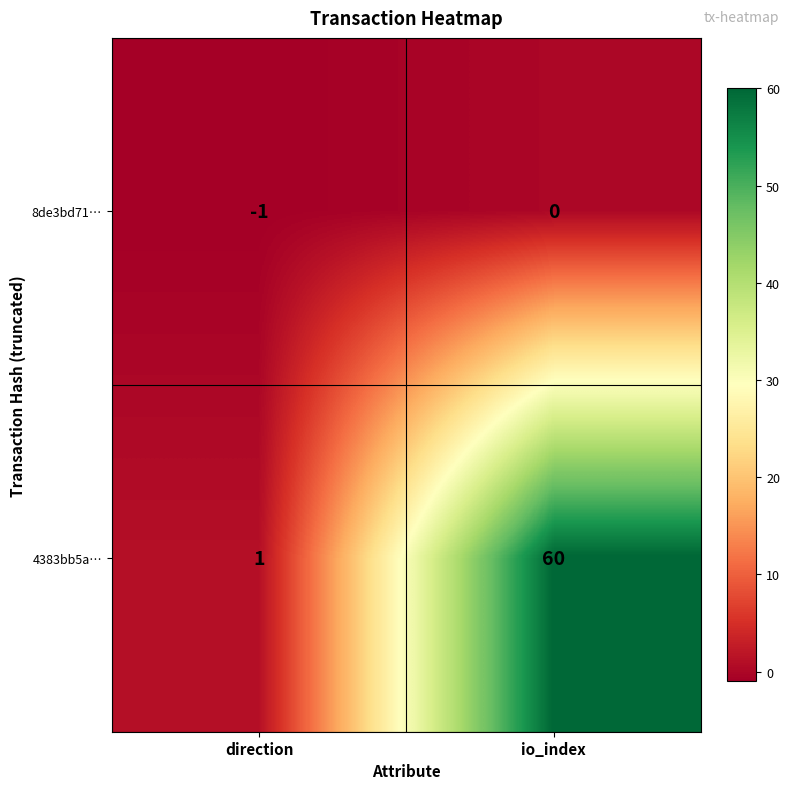

Reading left to right, list all the values displayed in this chart.

8de3bd71…: -1	0
4383bb5a…: 1	60